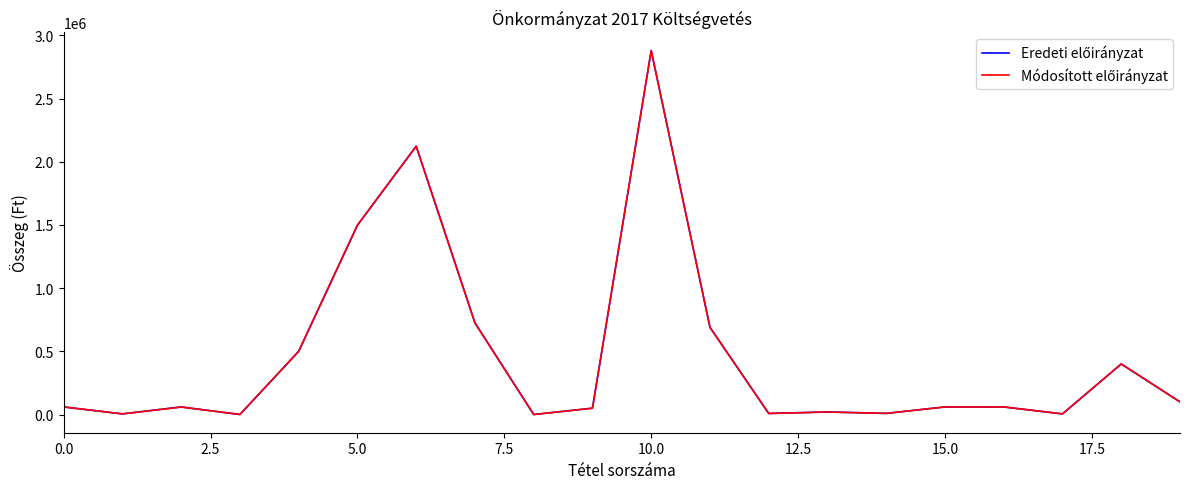

What is the greatest value displayed?

2880000